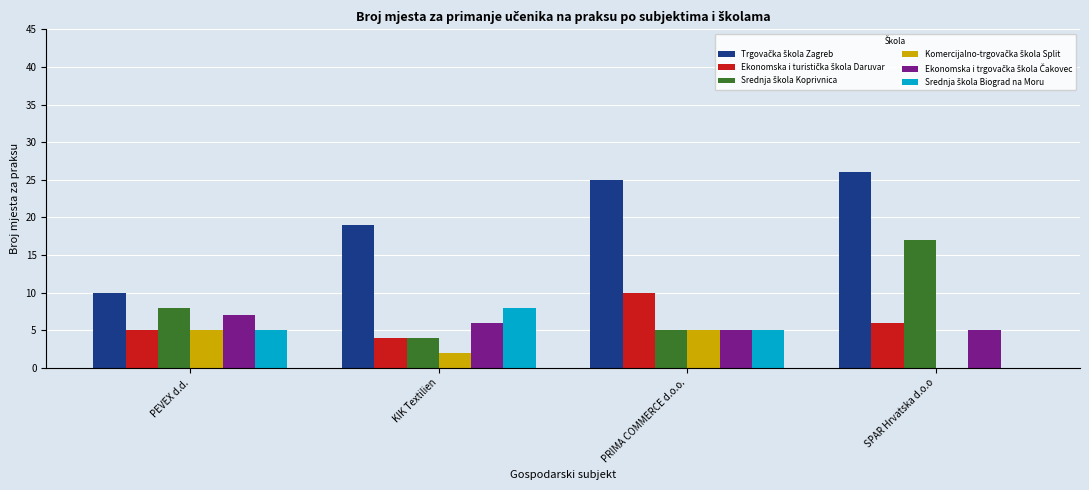

What is the greatest value displayed?

26